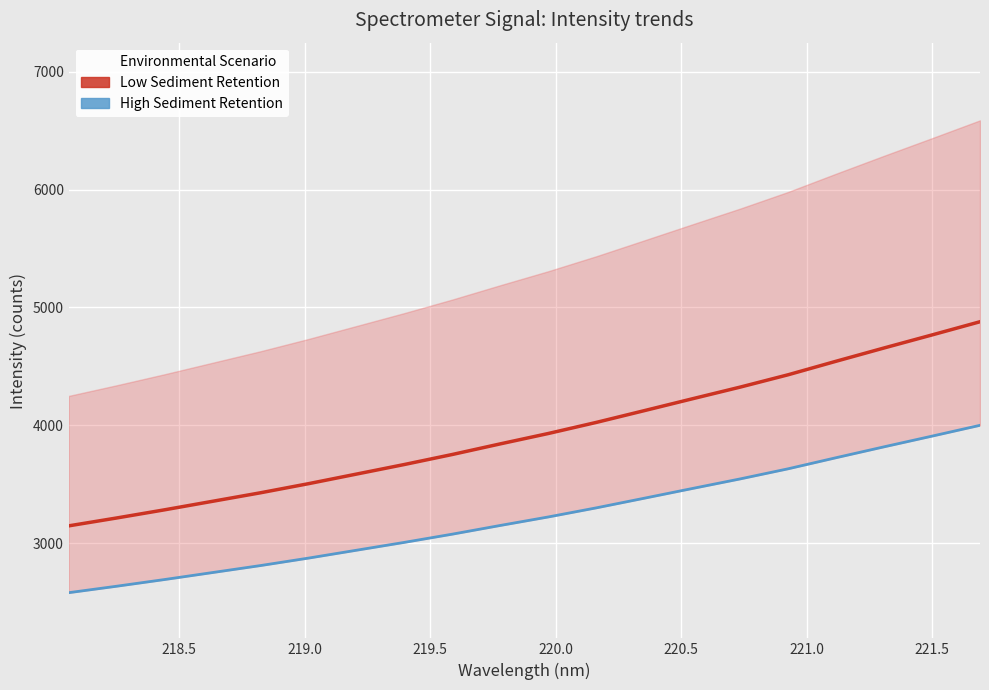

List the series in order of their peak value, lowest first.

High Sediment Retention, Low Sediment Retention